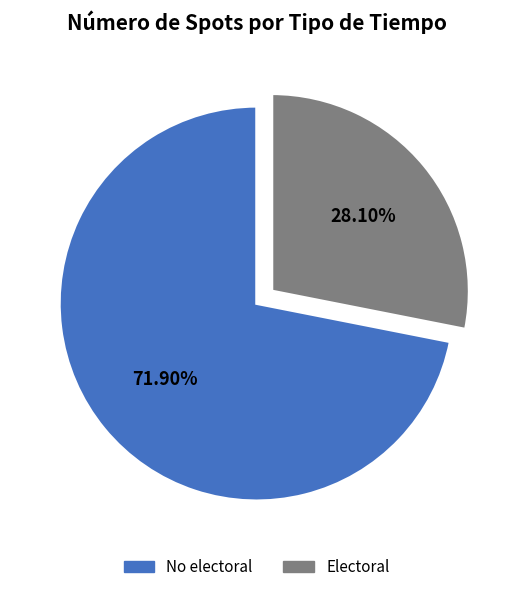

What is the smallest slice in the pie chart?

Electoral